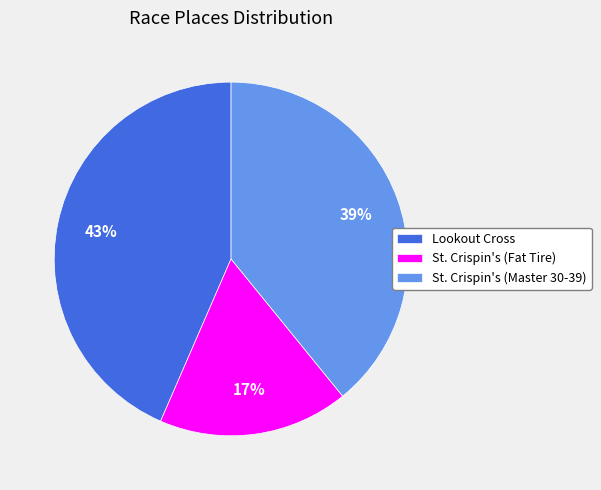

Is it true that St. Crispin's (Fat Tire) is 17% of the pie?

True